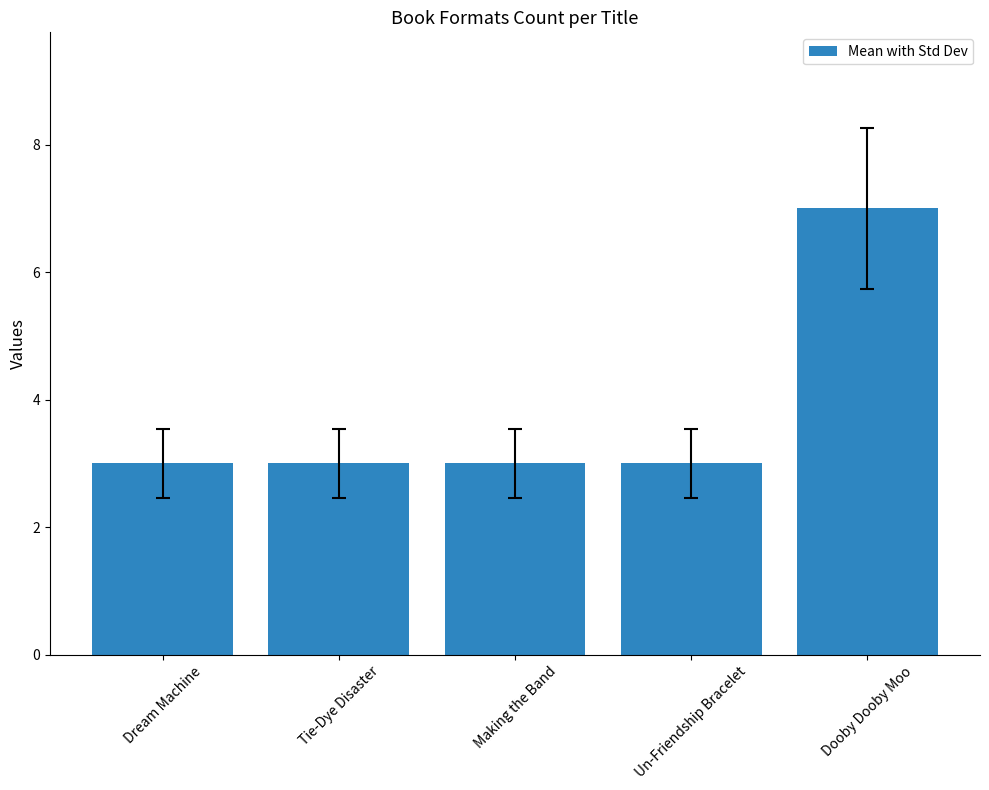

What is the label of the 1st bar from the right?

Dooby Dooby Moo